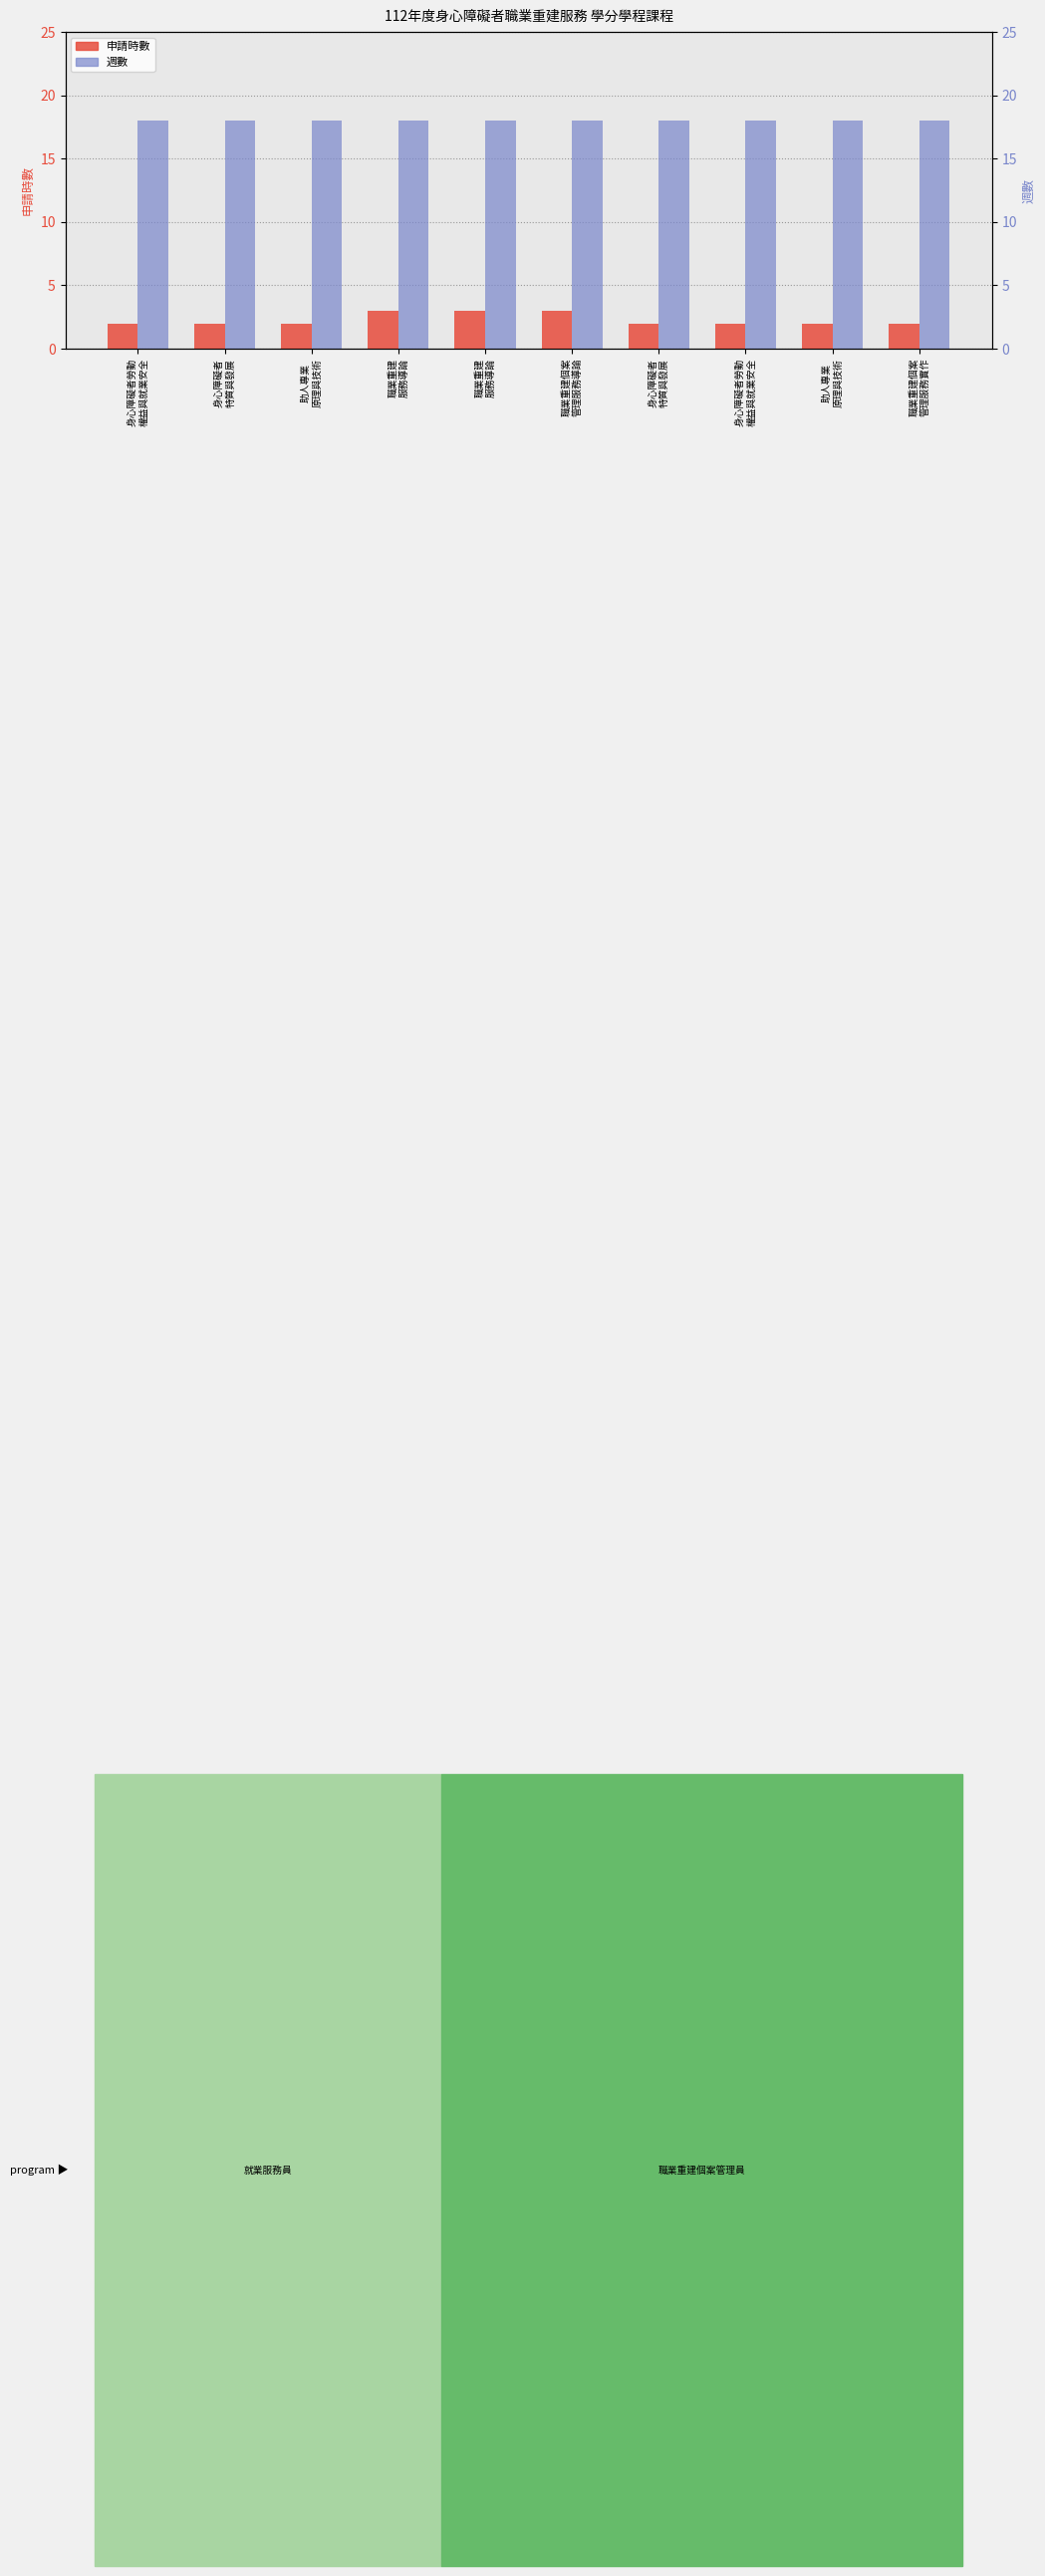

Reading right to left, what are all the values shown in this chart?

申請時數 (hours): 2	2	2	2	3	3	3	2	2	2
週數 (weeks): 18	18	18	18	18	18	18	18	18	18